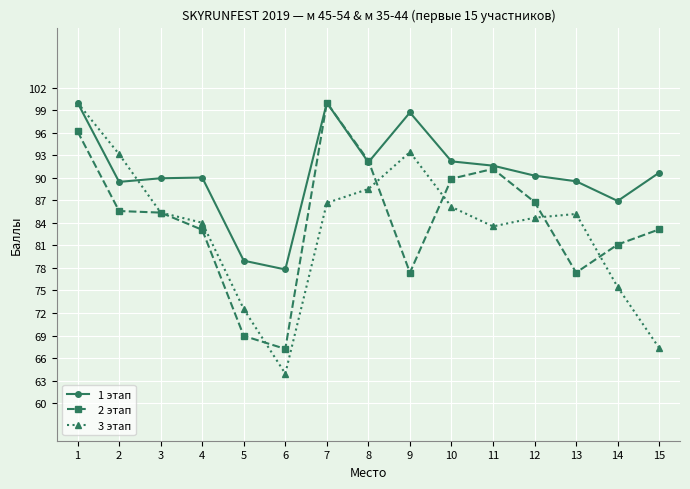

True or false: 2 этап has more than 1 interior local peaks.

True